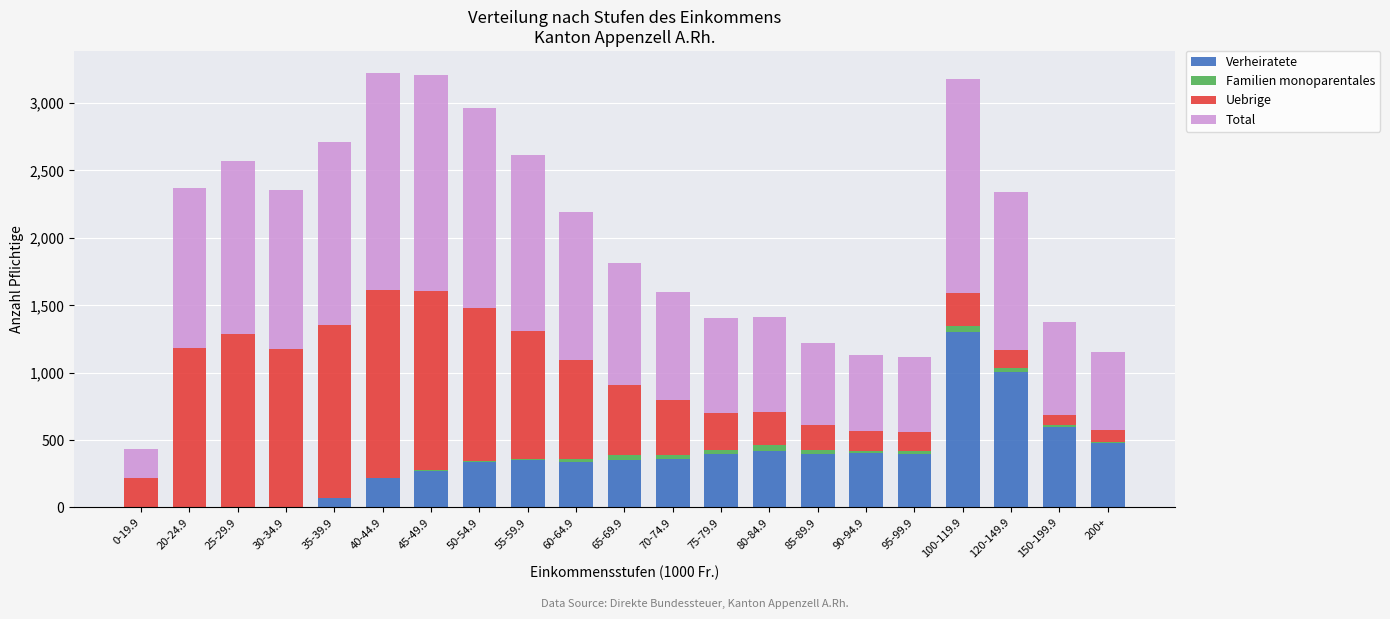

Does the chart contain stacked bars?

Yes